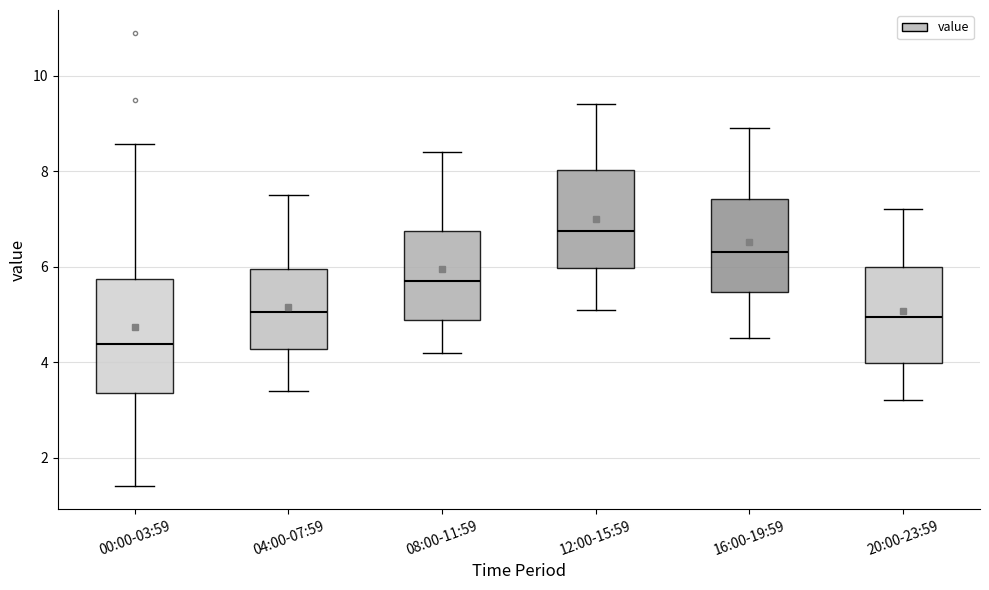

Reading left to right, transcribe this box plot: for each box, give where its median line is, the range the box spans, and where its two whiskers end, as read against the y-axis. The values are not printed on the chart, so give them approximately, as read against the axis.

00:00-03:59: median 4.4, box 3.4 to 5.8, whiskers 1.4 to 8.6
04:00-07:59: median 5.0, box 4.2 to 6.0, whiskers 3.4 to 7.6
08:00-11:59: median 5.8, box 4.8 to 6.8, whiskers 4.2 to 8.4
12:00-15:59: median 6.8, box 6.0 to 8.0, whiskers 5.2 to 9.4
16:00-19:59: median 6.4, box 5.4 to 7.4, whiskers 4.6 to 9.0
20:00-23:59: median 5.0, box 4.0 to 6.0, whiskers 3.2 to 7.2